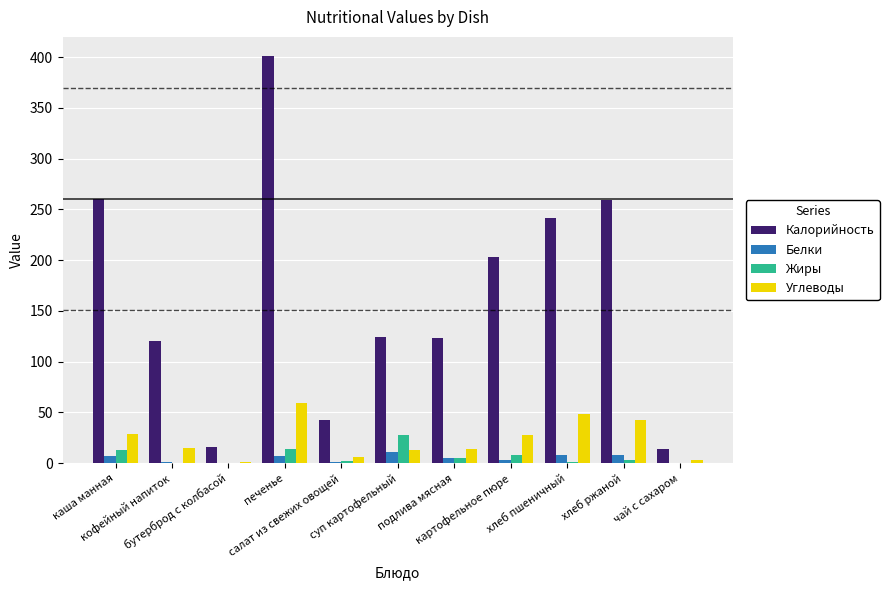

What is the sum of the Жиры values at суп картофельный and печенье?

42.4